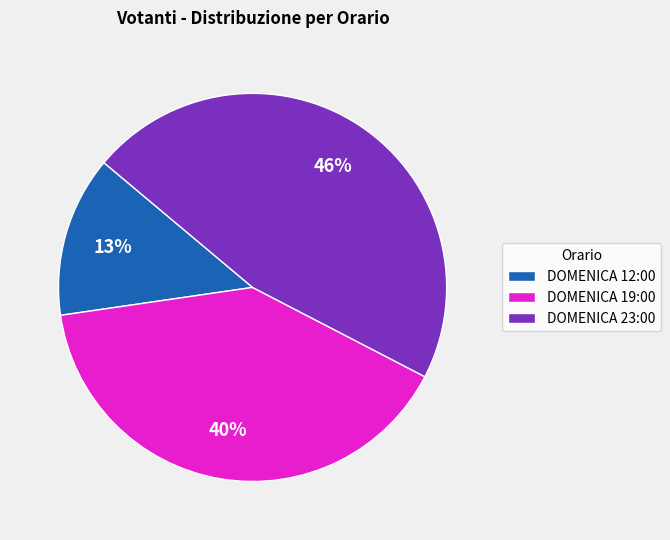

Between DOMENICA 23:00 and DOMENICA 12:00, which is larger?

DOMENICA 23:00